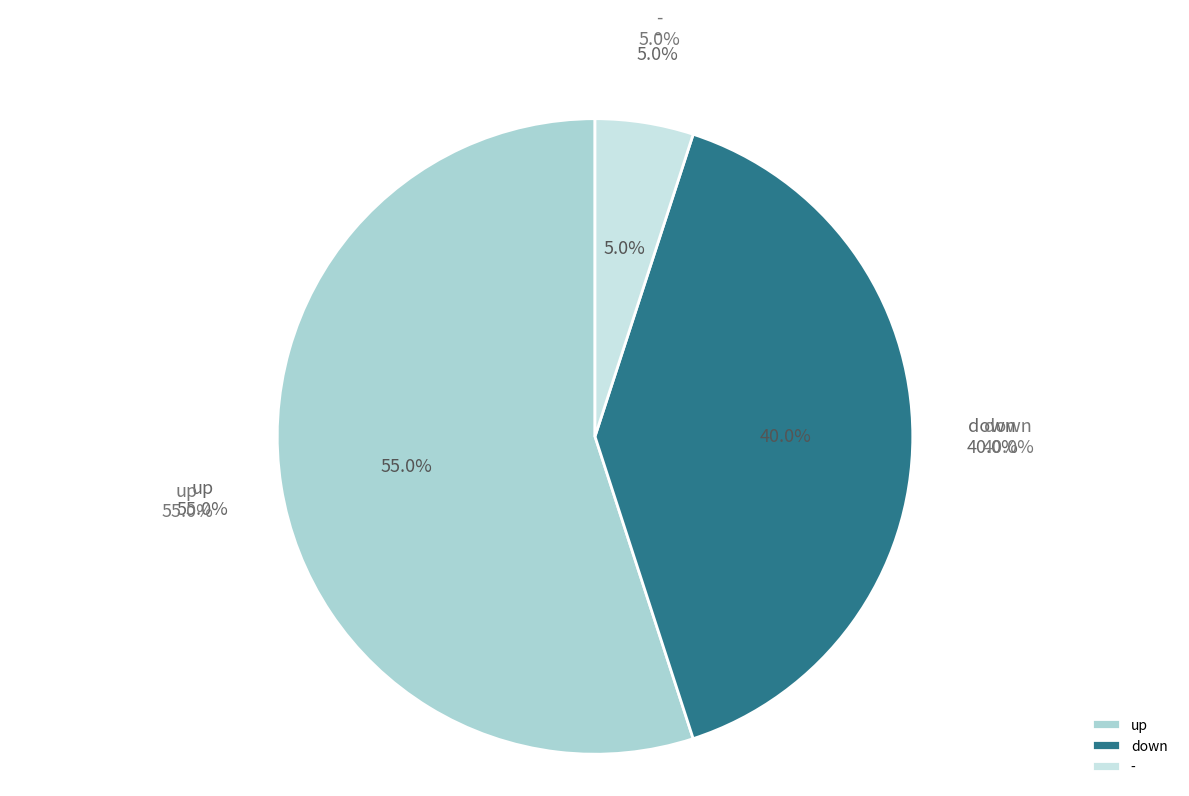

What is the ratio of the value at - to the value at up?

0.1